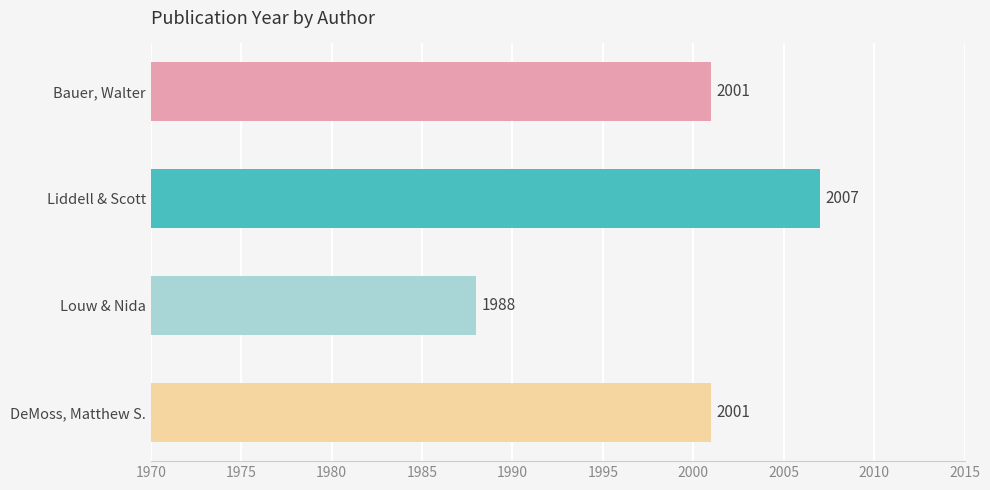

What position from the bottom is Liddell & Scott?

3